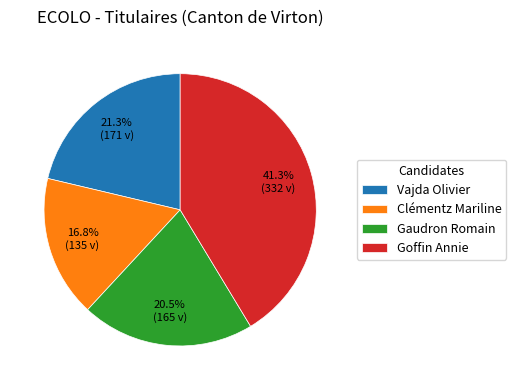

The Gaudron Romain slice represents 14% of the pie. True or false?

False